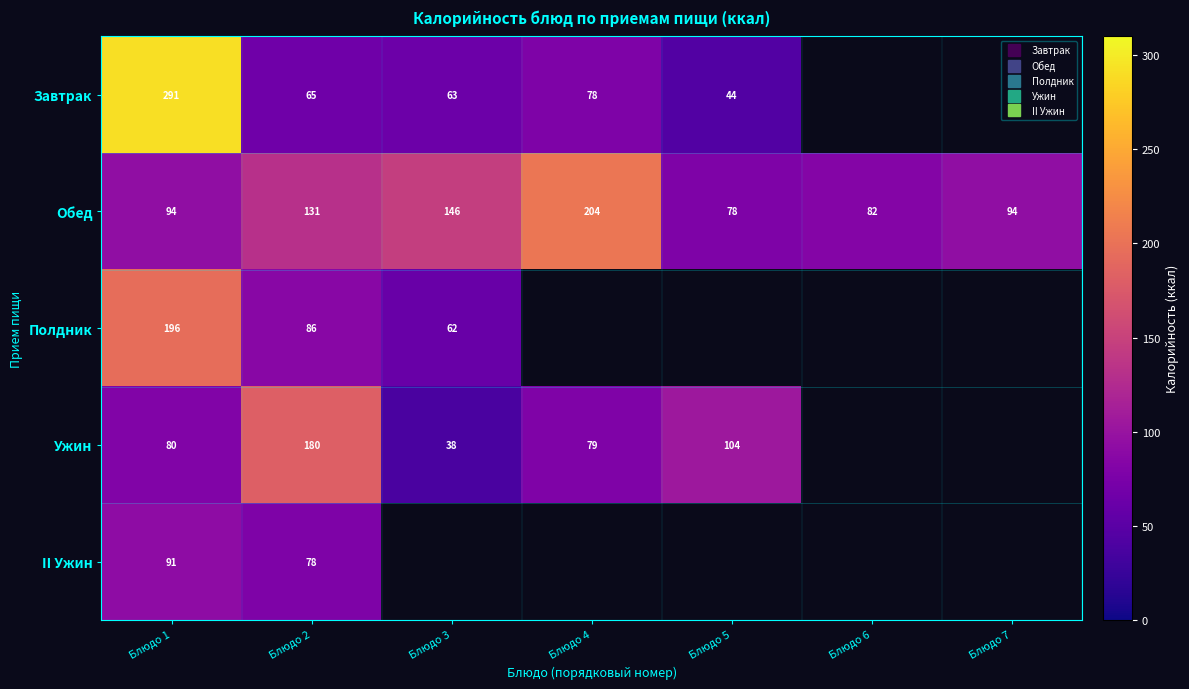

The value of Ужин at Блюдо 1 is 140.6. True or false?

False